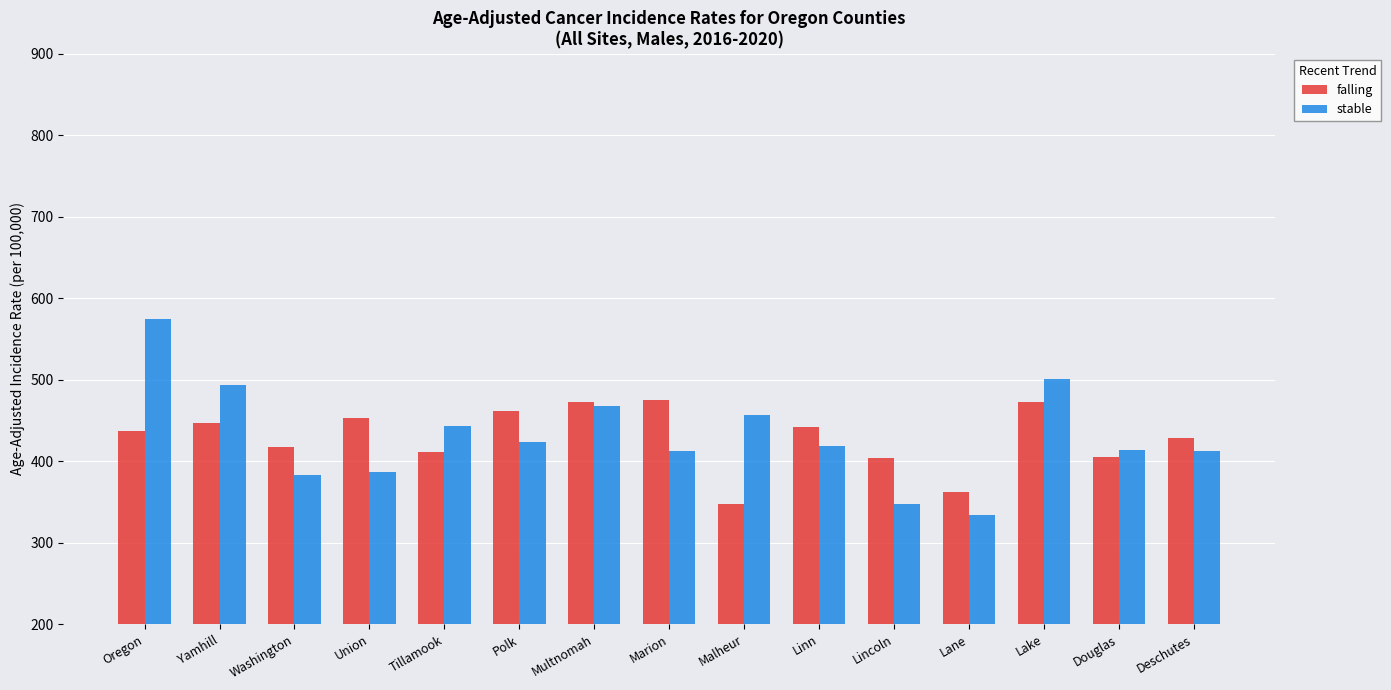

At how many categories does at least one series exceed 479?

3